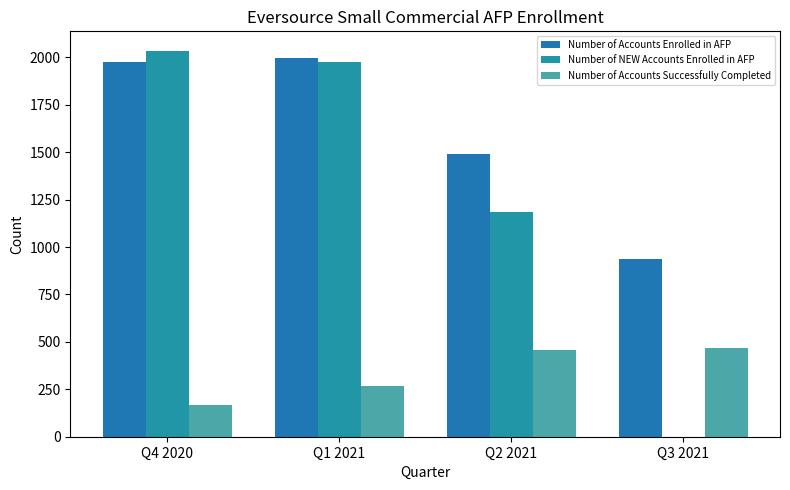

Reading left to right, list all the values displayed in this chart.

Number of Accounts Enrolled in AFP: Q4 2020=1973	Q1 2021=1995	Q2 2021=1491	Q3 2021=937
Number of NEW Accounts Enrolled in AFP: Q4 2020=2035	Q1 2021=1974	Q2 2021=1185	Q3 2021=0
Number of Accounts Successfully Completed: Q4 2020=167	Q1 2021=267	Q2 2021=457	Q3 2021=466